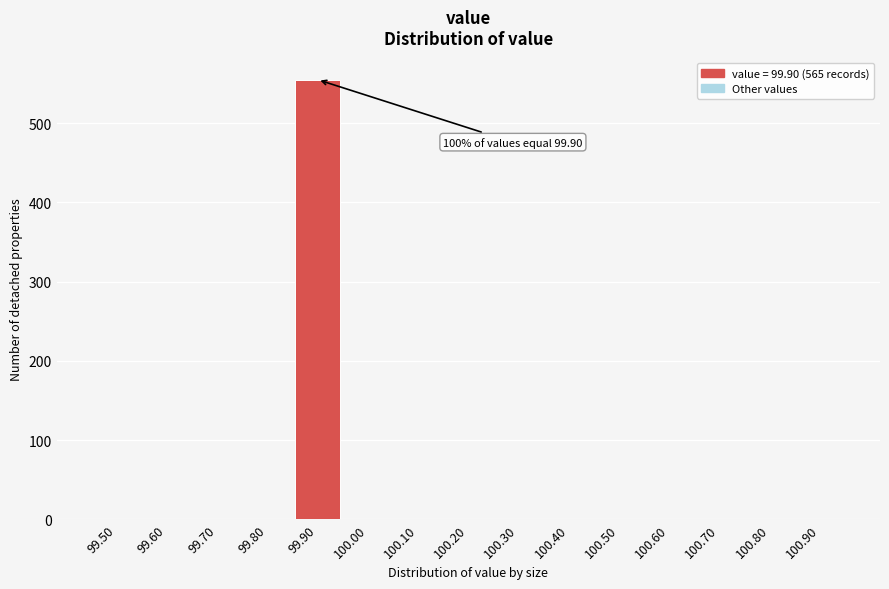

Reading right to left, extract all data points from this chart.

100.90=0	100.80=0	100.70=0	100.60=0	100.50=0	100.40=0	100.30=0	100.20=0	100.10=0	100.00=0	99.90=555	99.80=0	99.70=0	99.60=0	99.50=0